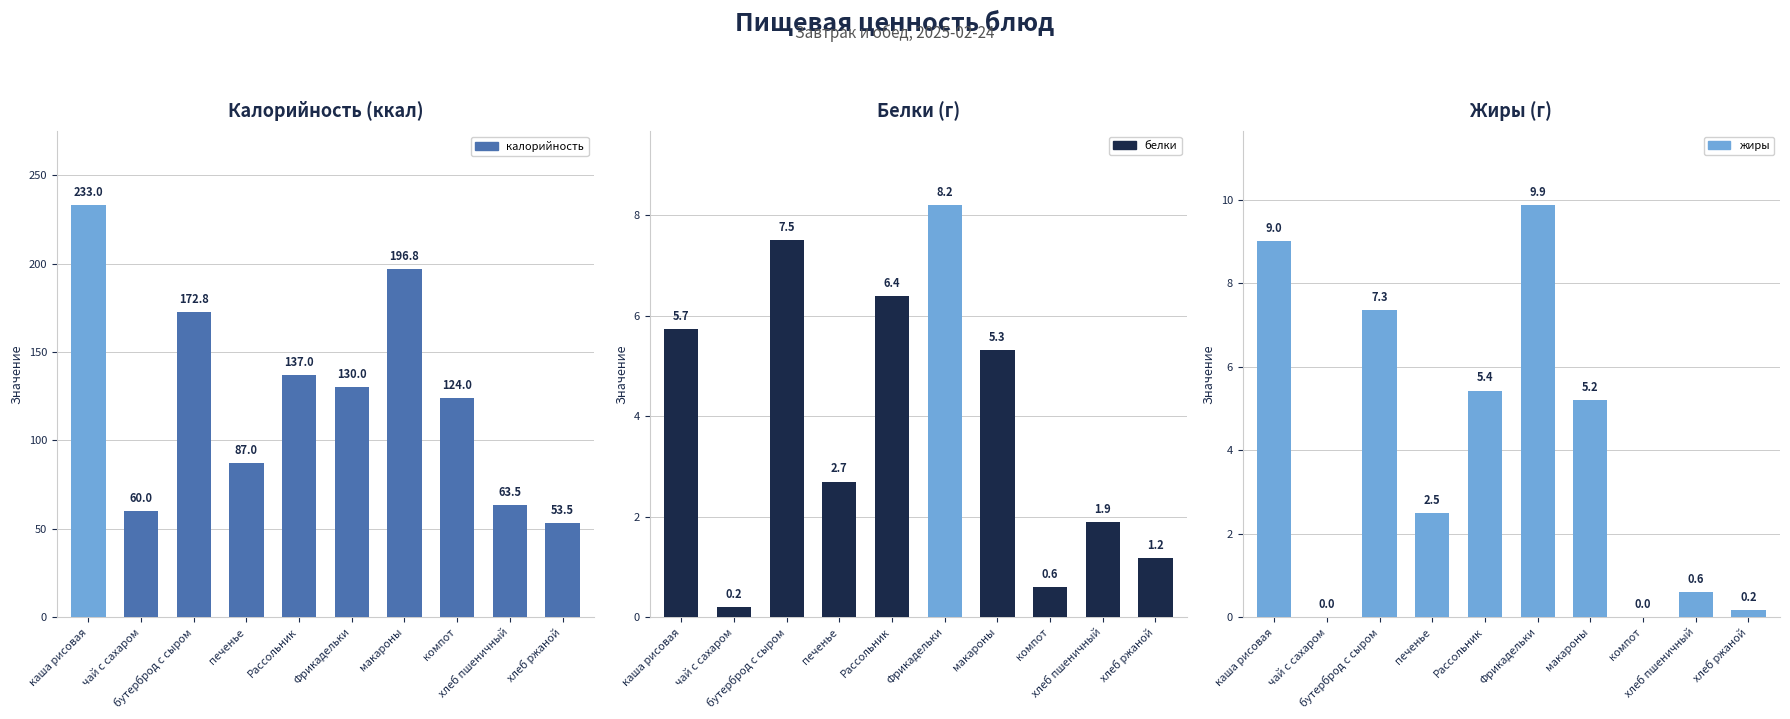

Is the value of калорийность at хлеб пшеничный greater than the value of жиры at Рассольник?

Yes